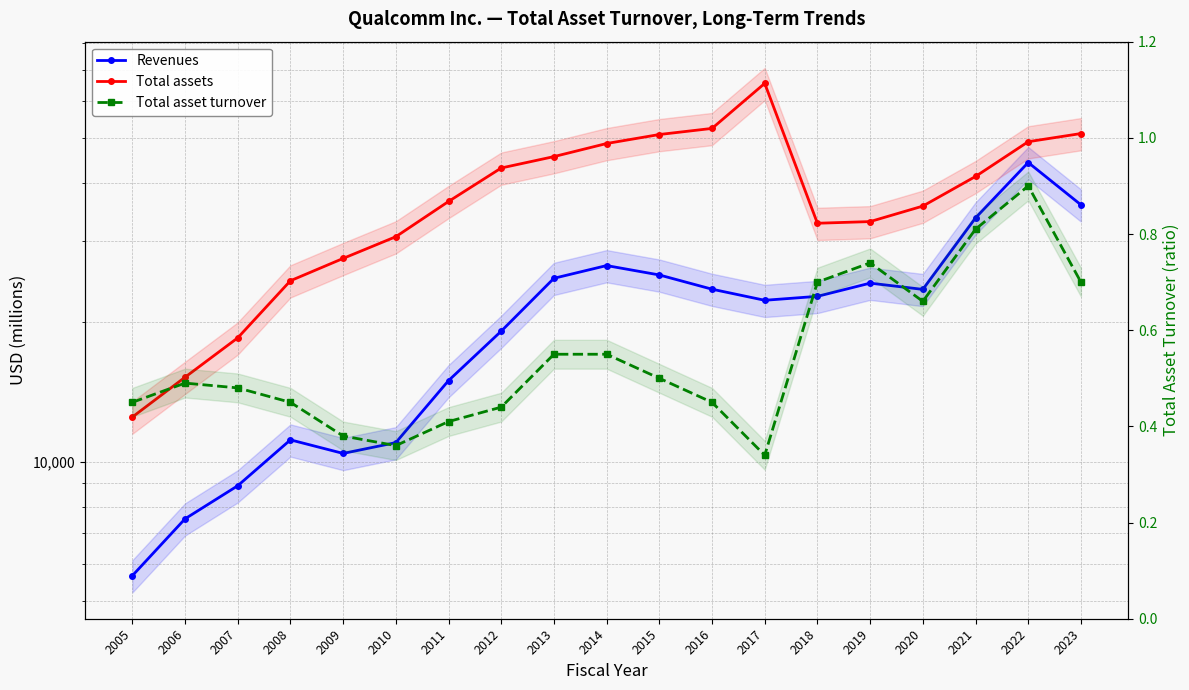

Reading left to right, what are all the values shown in this chart?

Revenues: 5673.0	7526.0	8871.0	11142.0	10416.0	10991.0	14957.0	19121.0	24866.0	26487.0	25281.0	23554.0	22291.0	22732.0	24273.0	23531.0	33566.0	44200.0	35820.0
Total assets: 12479.0	15208.0	18495.0	24563.0	27445.0	30572.0	36422.0	43012.0	45516.0	48574.0	50796.0	52359.0	65486.0	32686.0	32957.0	35594.0	41240.0	49014.0	51040.0
Total asset turnover: 0.5	0.5	0.5	0.5	0.4	0.4	0.4	0.4	0.6	0.6	0.5	0.5	0.3	0.7	0.7	0.7	0.8	0.9	0.7